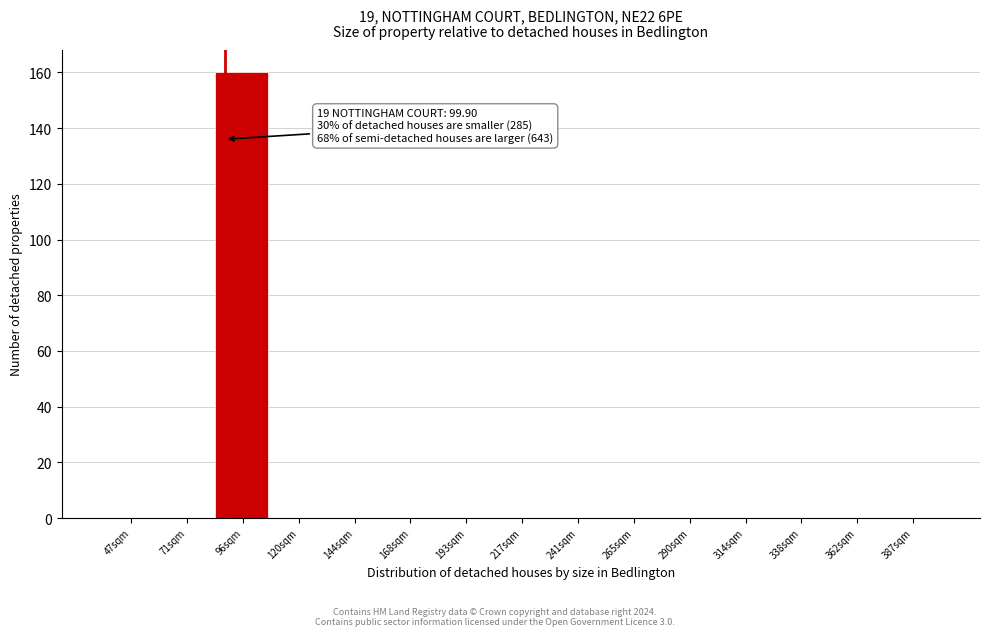

Reading left to right, what are all the values shown in this chart?

47sqm=0	71sqm=0	96sqm=160	120sqm=0	144sqm=0	168sqm=0	193sqm=0	217sqm=0	241sqm=0	265sqm=0	290sqm=0	314sqm=0	338sqm=0	362sqm=0	387sqm=0